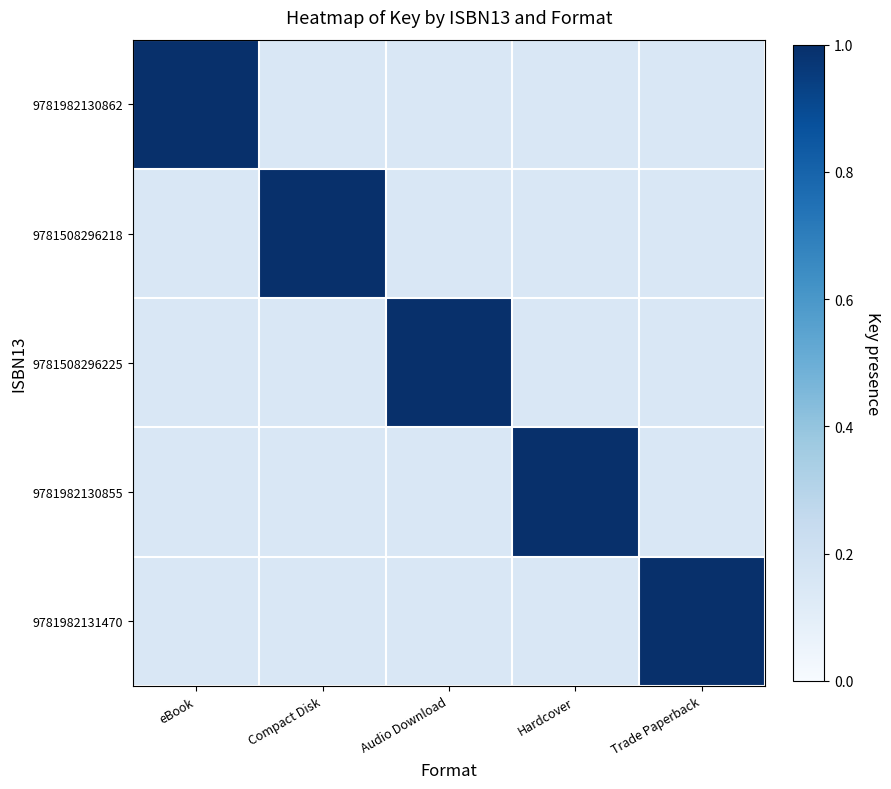

At which category does the chart reach its minimum across all series?

Compact Disk